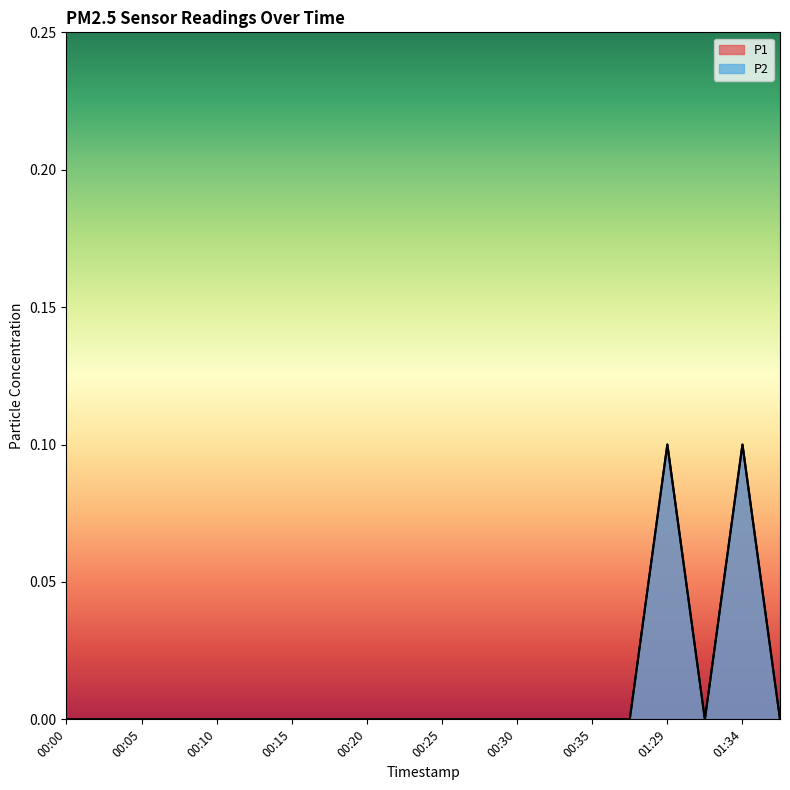

Reading left to right, extract all data points from this chart.

P1: 0.0	0.0	0.0	0.0	0.0	0.0	0.0	0.0	0.0	0.0	0.0	0.0	0.0	0.0	0.0	0.0	0.1	0.0	0.1	0.0
P2: 0.0	0.0	0.0	0.0	0.0	0.0	0.0	0.0	0.0	0.0	0.0	0.0	0.0	0.0	0.0	0.0	0.1	0.0	0.1	0.0